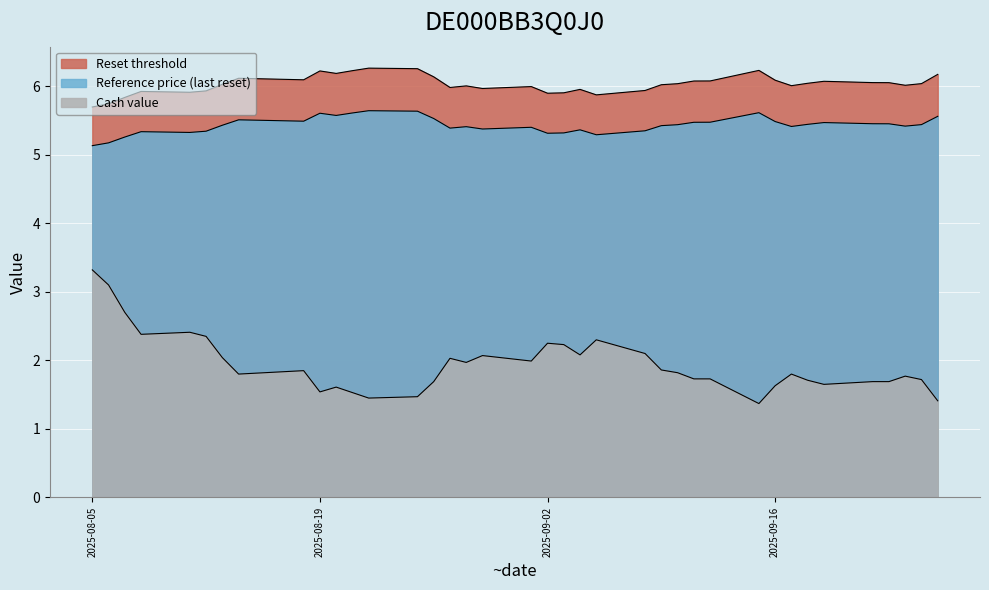

What is the highest value of the Reference price series?

5.6